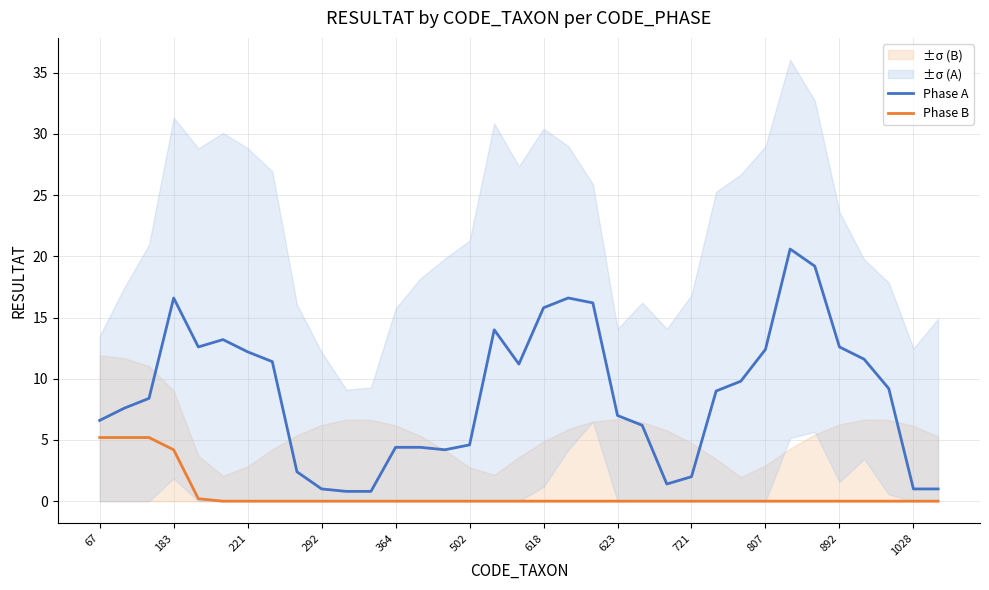

True or false: Phase A and Phase B cross at least once.

False